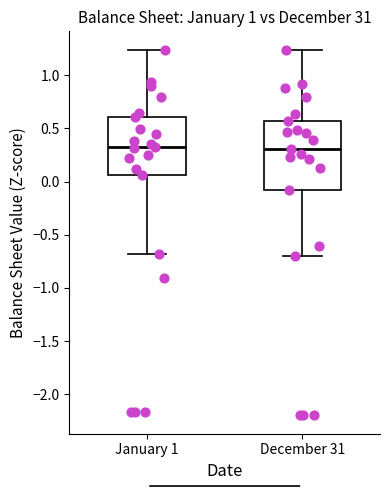

Where does the upper whisker of the box for December 31 end on the y-axis? The values are not printed on the chart, so give them approximately, as read against the axis.

1.25